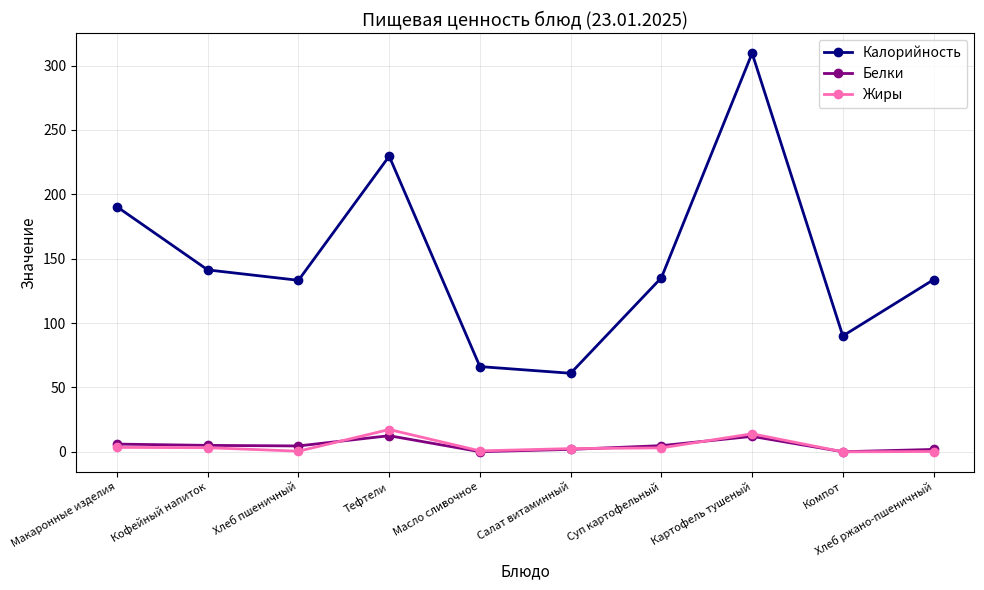

Which series has the widest spread of values?

Калорийность